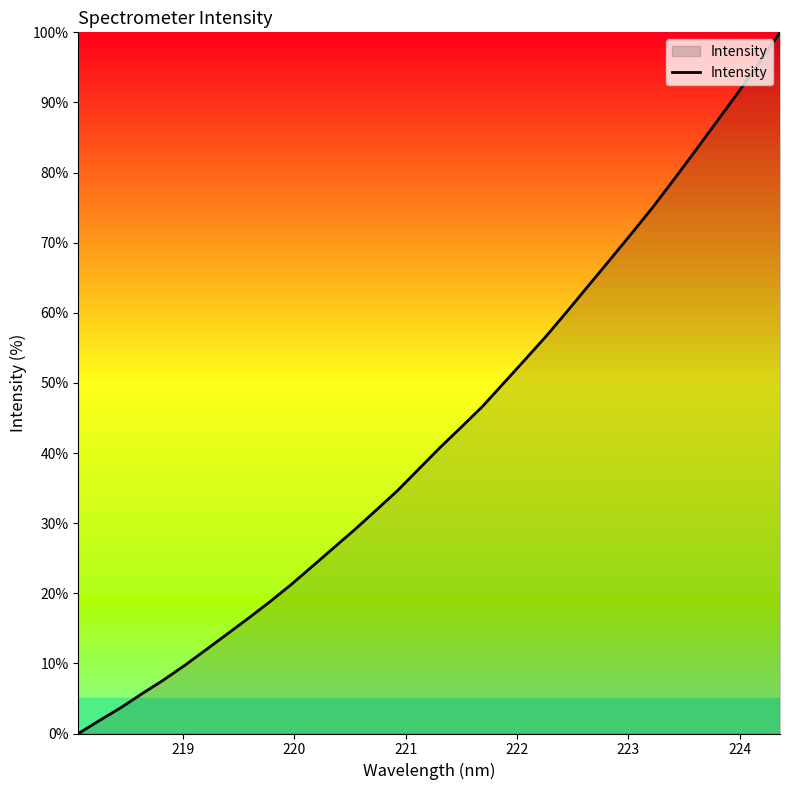

What is the maximum value shown in the chart?

100.0